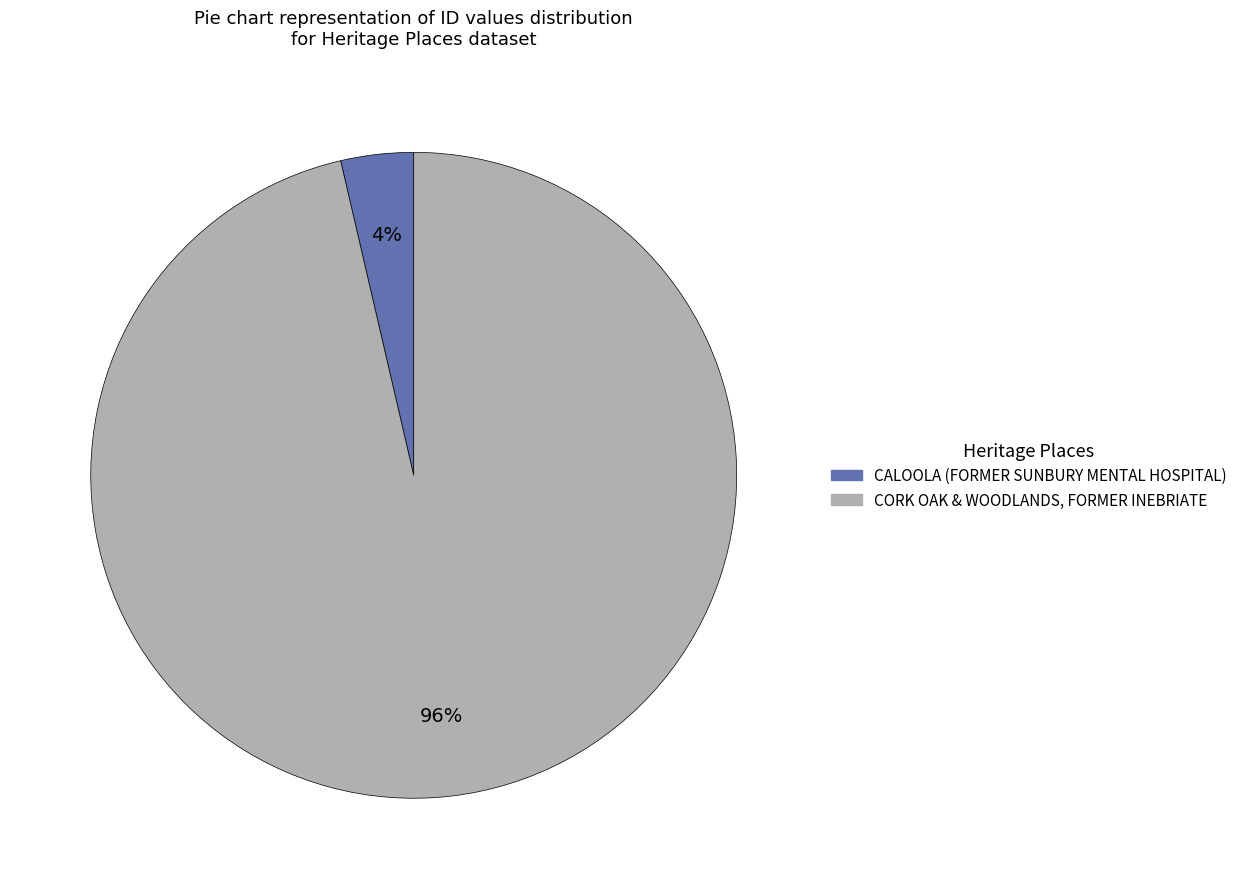

Which category accounts for the majority?

CORK OAK & WOODLANDS, FORMER INEBRIATE